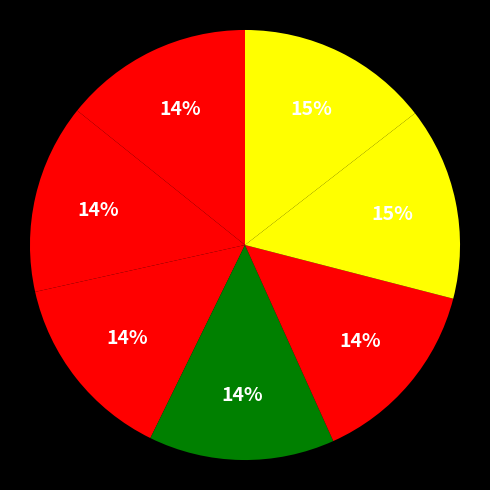

Count the number of slices in the pie.

7